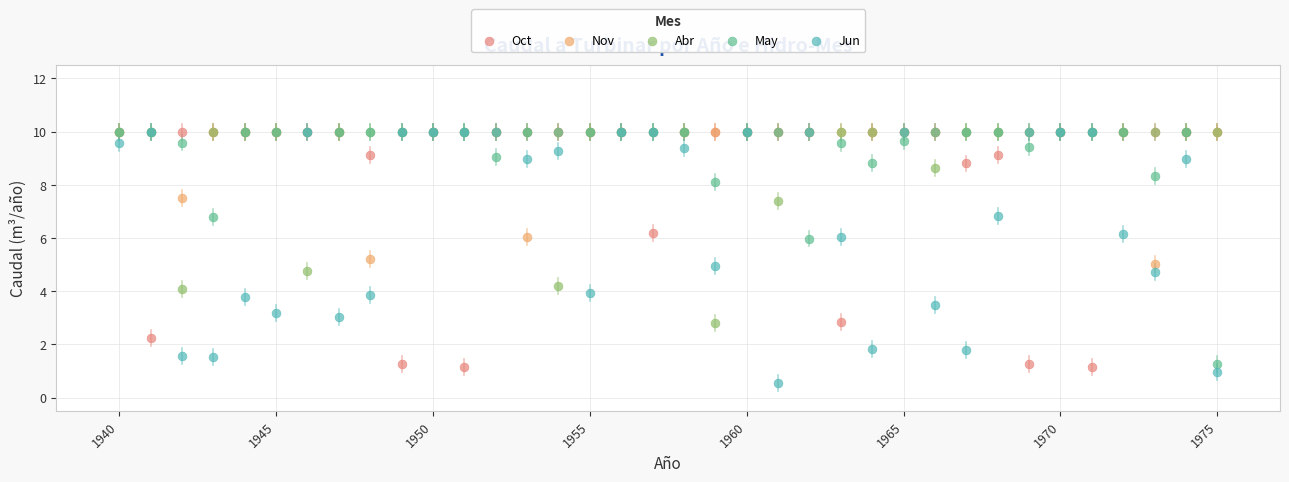

What are all the series names shown in the legend?

Oct, Nov, Abr, May, Jun